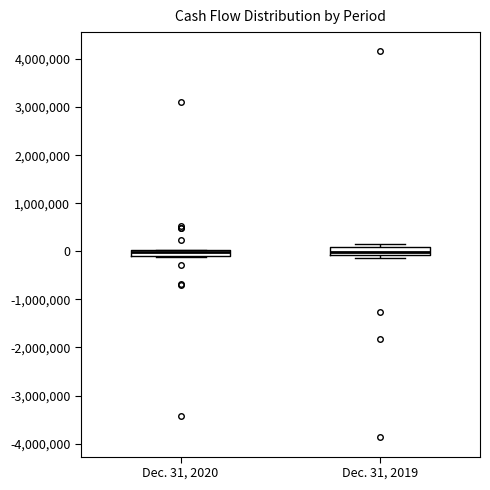

Where is the lower edge of the box for Dec. 31, 2020 on the y-axis? The values are not printed on the chart, so give them approximately, as read against the axis.

-100000